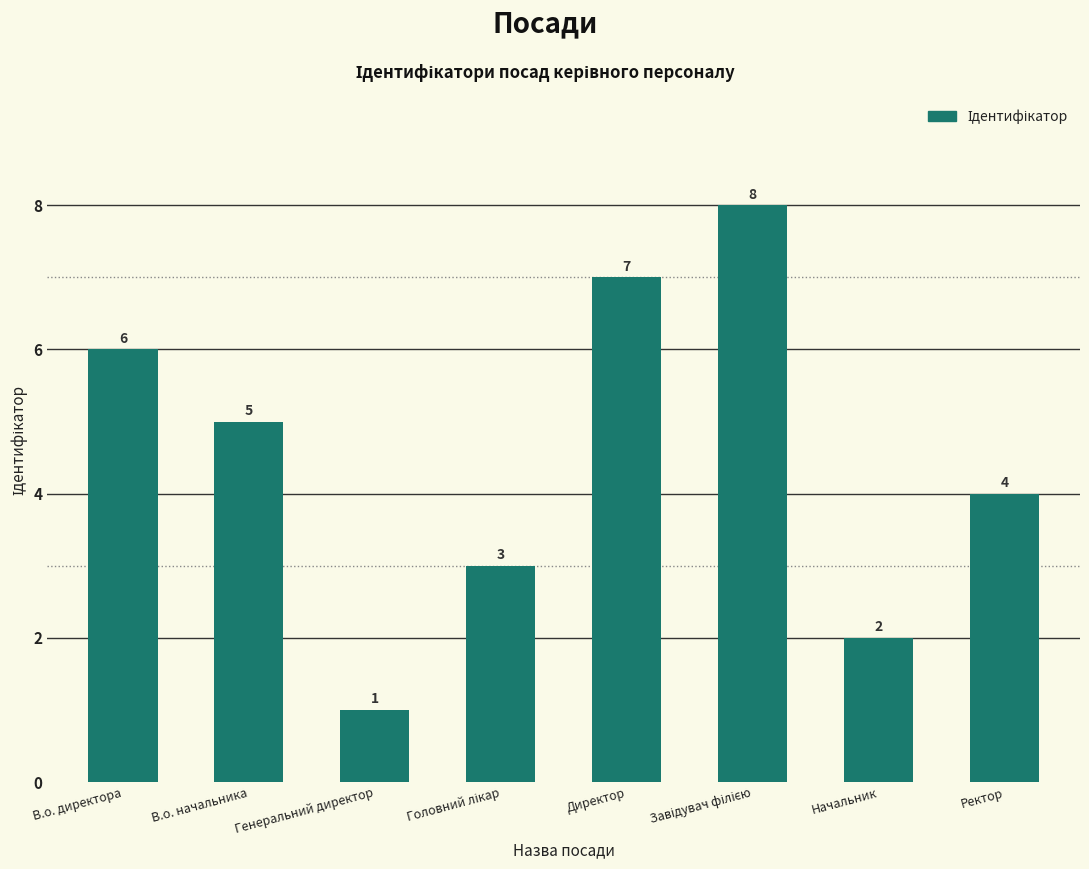

At which category does the chart reach its minimum across all series?

Генеральний директор